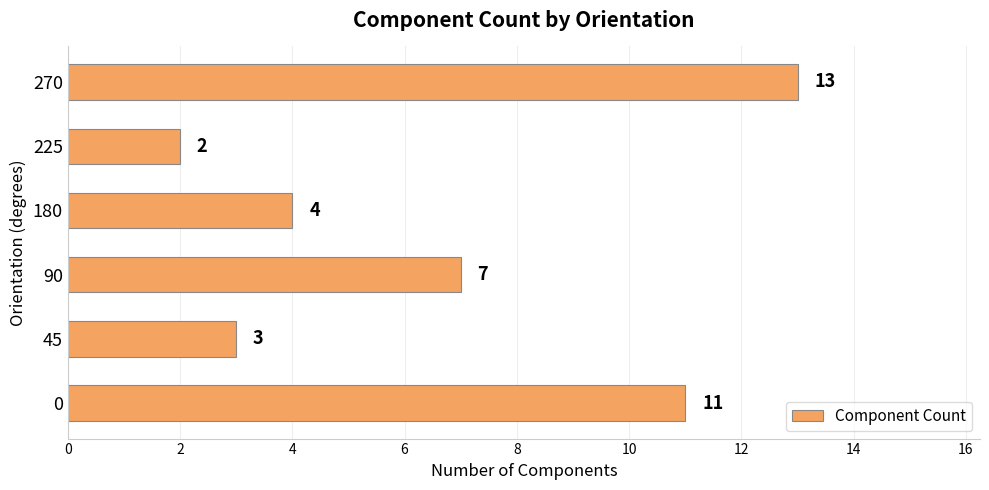

Which has a higher value, 180 or 270?

270